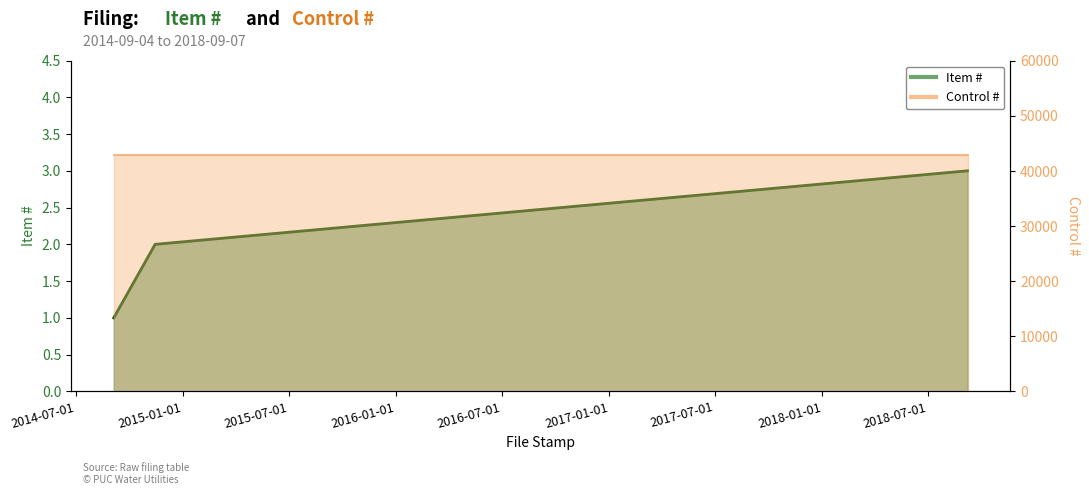

Count the number of categories in the chart.

3